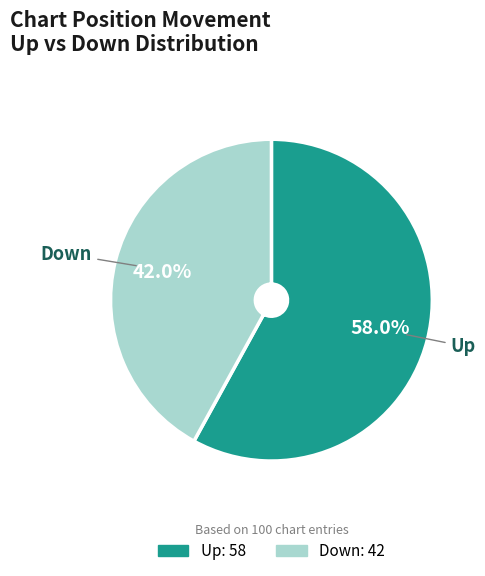

Does any single category account for the majority?

Yes